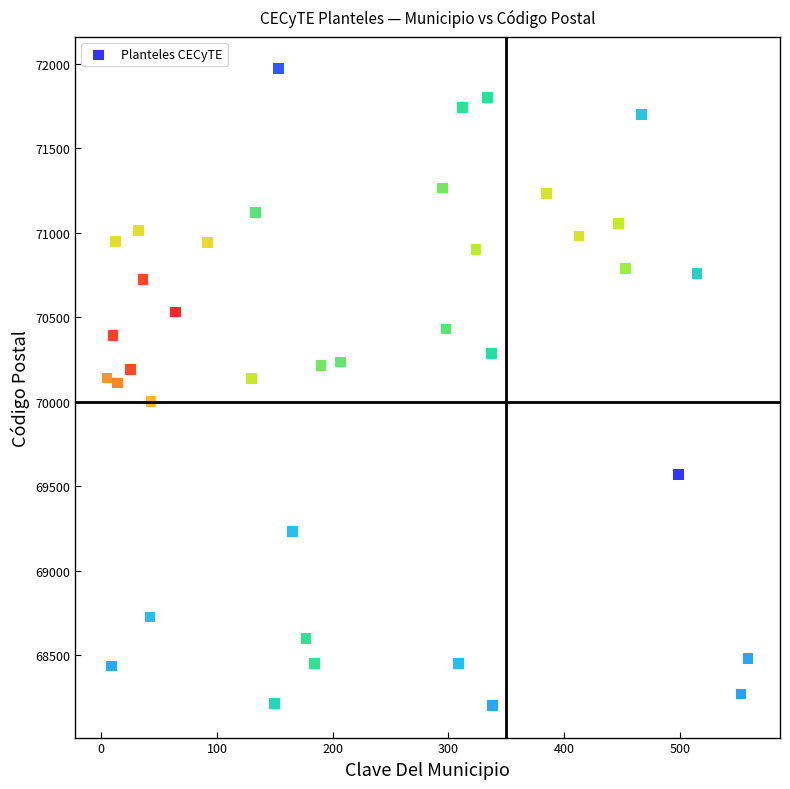

What is the range of X values (max minus min)?

554